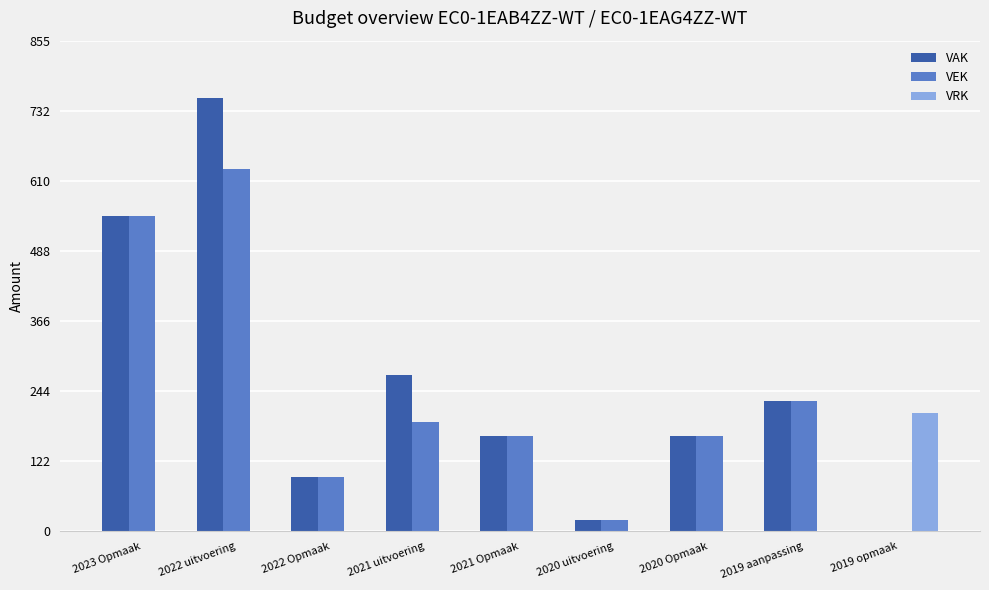

Where is VEK nearest to the value 316?

2019 aanpassing